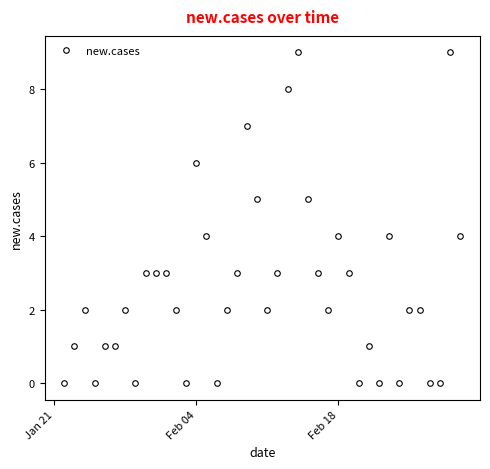

True or false: the data has more than 1 interior local peaks.

True